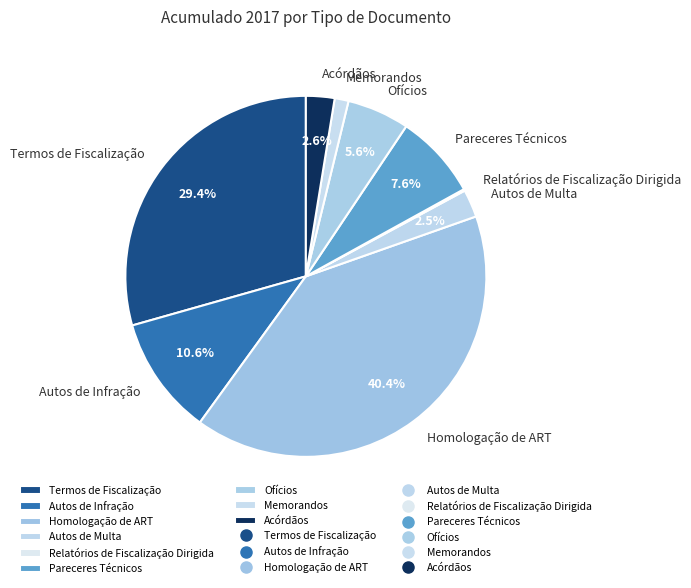

Combined, what portion of the pie is Autos de Infração and Ofícios?

16.2%